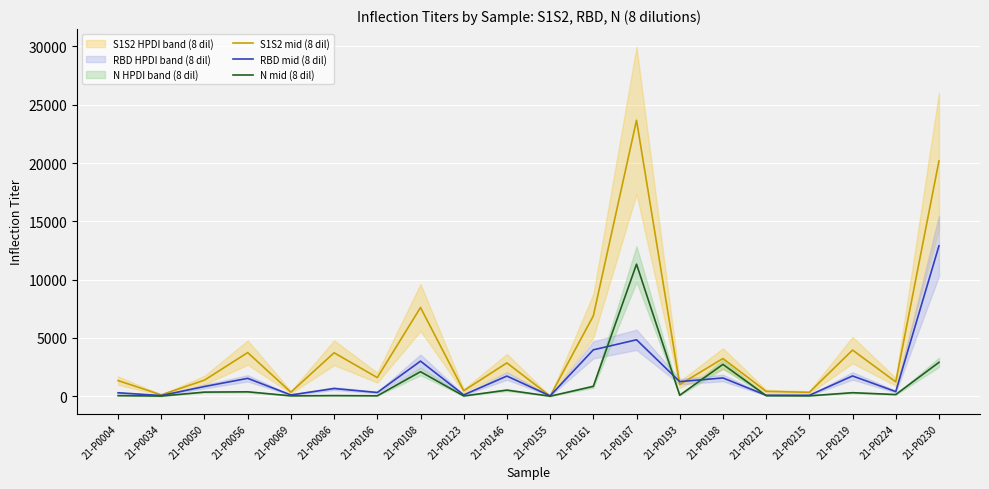

Reading right to left, what are all the values shown in this chart?

S1S2 mid (8 dil): 20178.0	1229.0	3956.0	332.0	417.5	3232.0	1001.0	23667.5	6889.0	10.0	2856.5	470.5	7607.5	1596.5	3725.5	344.5	3741.5	1379.0	114.5	1340.0
RBD mid (8 dil): 12897.0	396.0	1736.5	78.5	80.0	1565.5	1252.0	4839.5	3978.0	28.5	1727.0	113.0	3009.0	318.5	659.5	106.5	1531.5	829.5	56.0	294.5
N mid (8 dil): 2903.5	141.0	301.0	32.0	49.5	2732.5	82.5	11325.0	844.0	2.0	522.5	20.5	2102.0	34.0	52.0	31.0	376.5	351.0	13.5	49.0